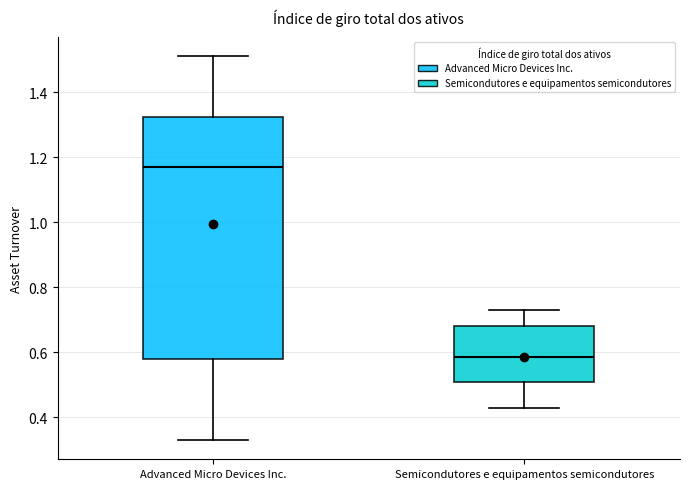

Reading left to right, transcribe this box plot: for each box, give where its median line is, the range the box spans, and where its two whiskers end, as read against the y-axis. The values are not printed on the chart, so give them approximately, as read against the axis.

Advanced Micro Devices Inc.: median 1.18, box 0.58 to 1.32, whiskers 0.34 to 1.52
Semicondutores e equipamentos semicondutores: median 0.58, box 0.50 to 0.68, whiskers 0.44 to 0.74